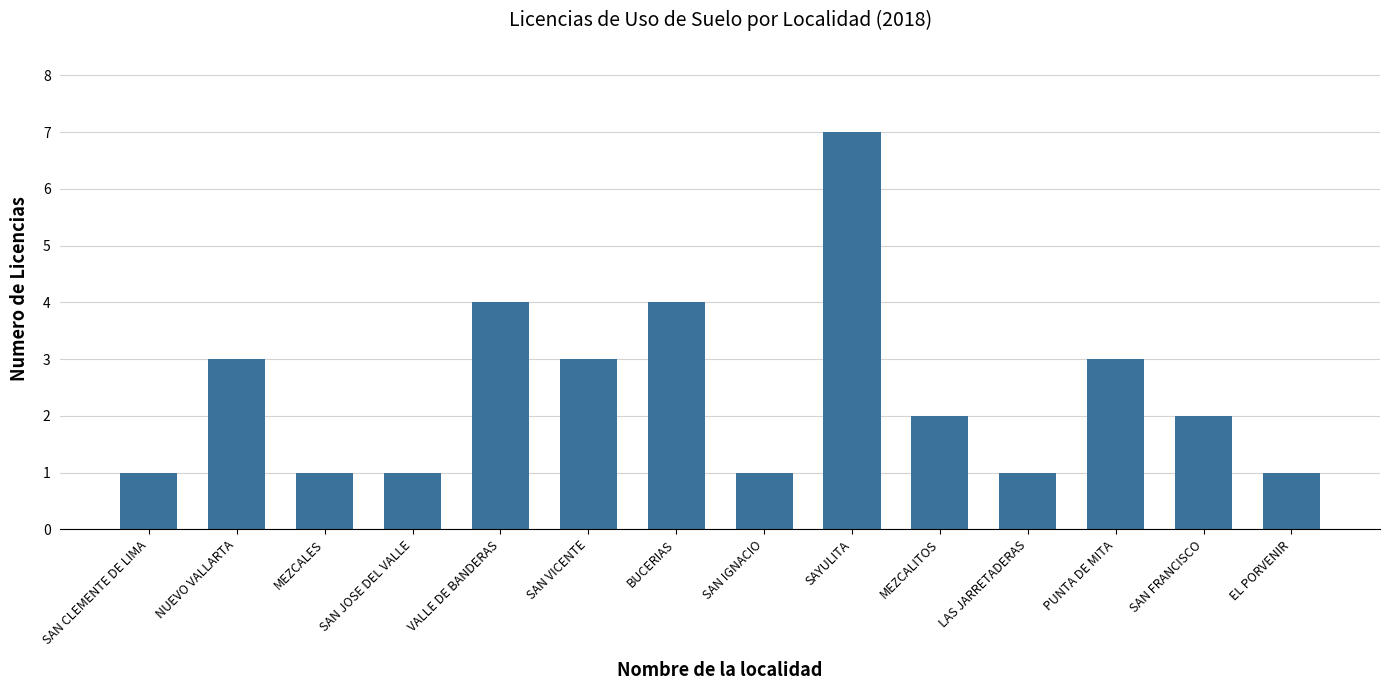

Reading left to right, what are all the values shown in this chart?

1	3	1	1	4	3	4	1	7	2	1	3	2	1